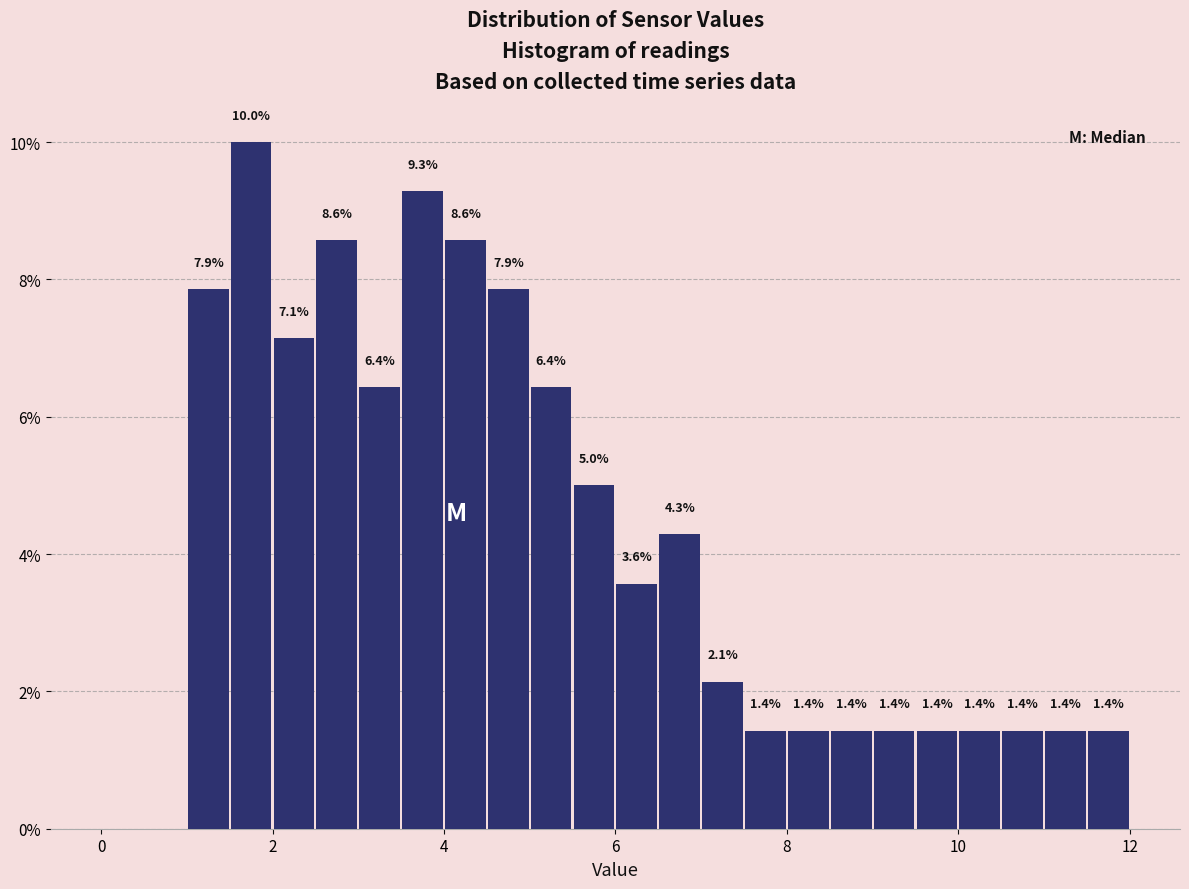

Read against the x-axis, roughly where is the centre of the tallest bar?

1.8